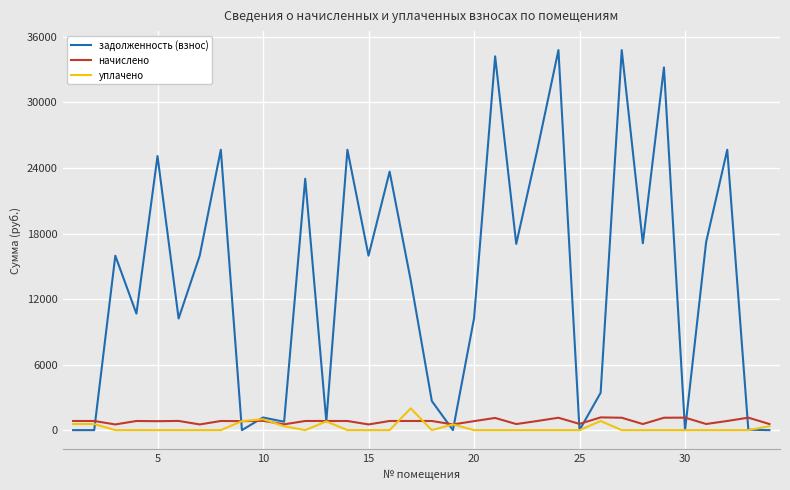

Which series has the largest range (max minus min)?

задолженность (взнос)